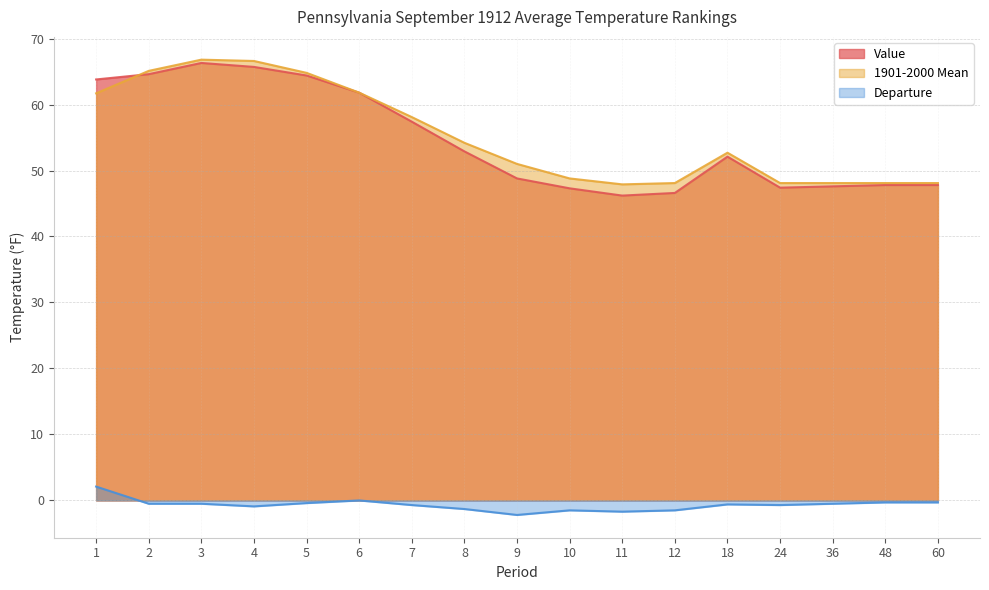

What are all the series names shown in the legend?

Value, 1901-2000 Mean, Departure